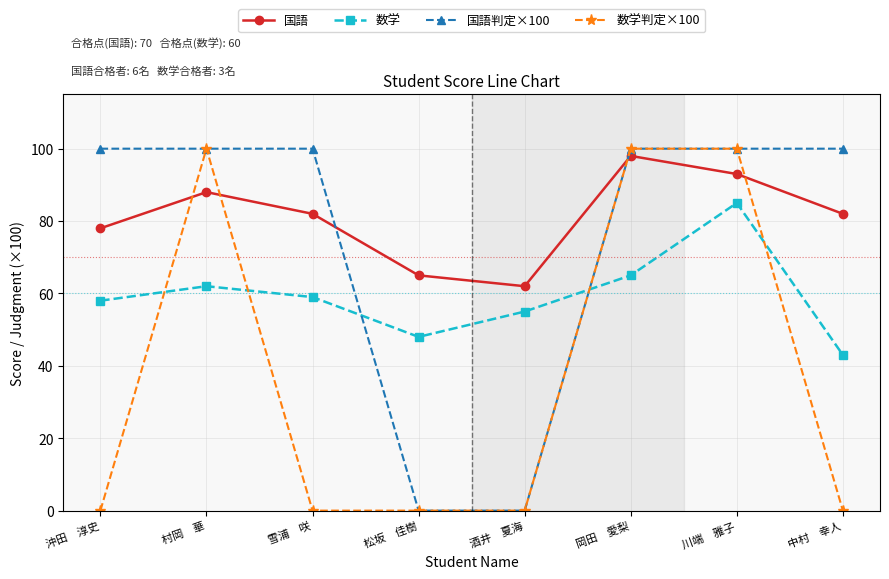

Count the 数学判定×100 values in the range 0 to 100.

8